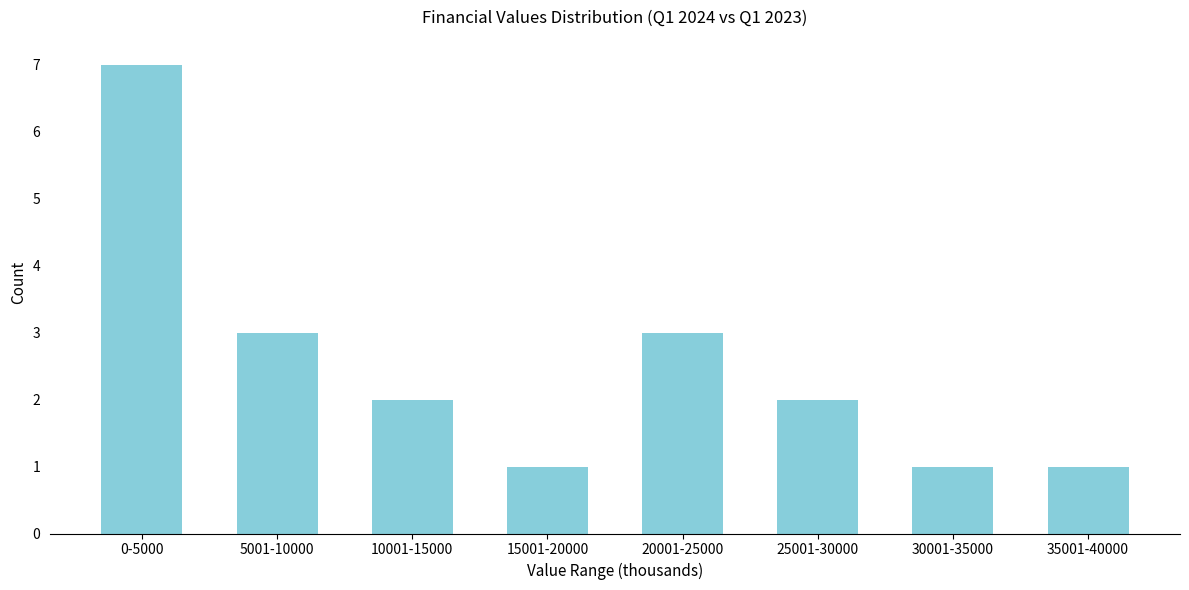

Reading right to left, extract all data points from this chart.

1	1	2	3	1	2	3	7